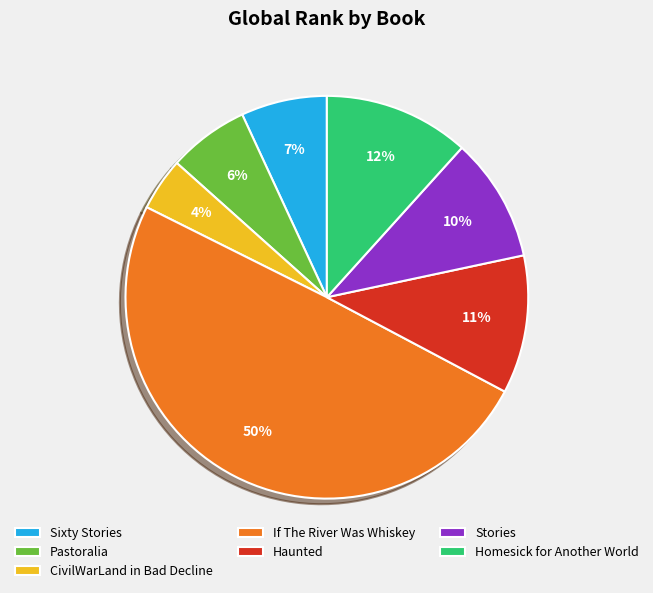

To the nearest percent, what percentage of the pie is Pastoralia?

6%